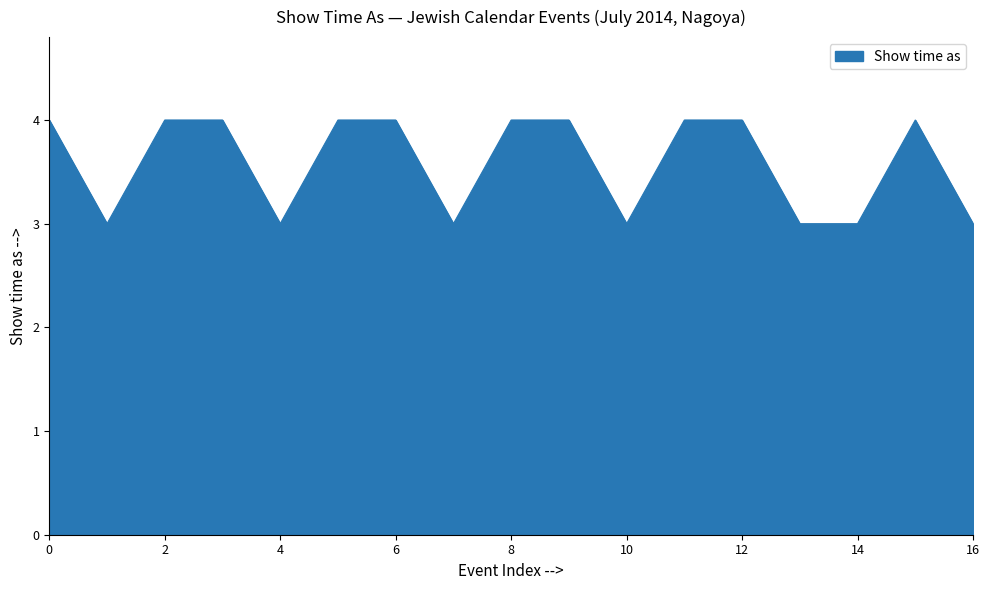

What is the minimum value shown in the chart?

3